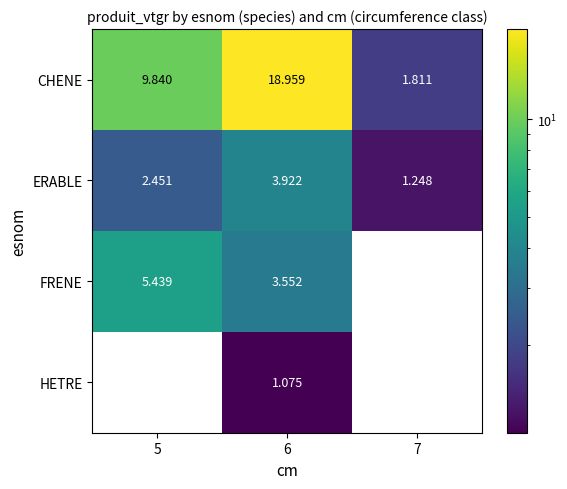

Which category has the highest value across all series?

6